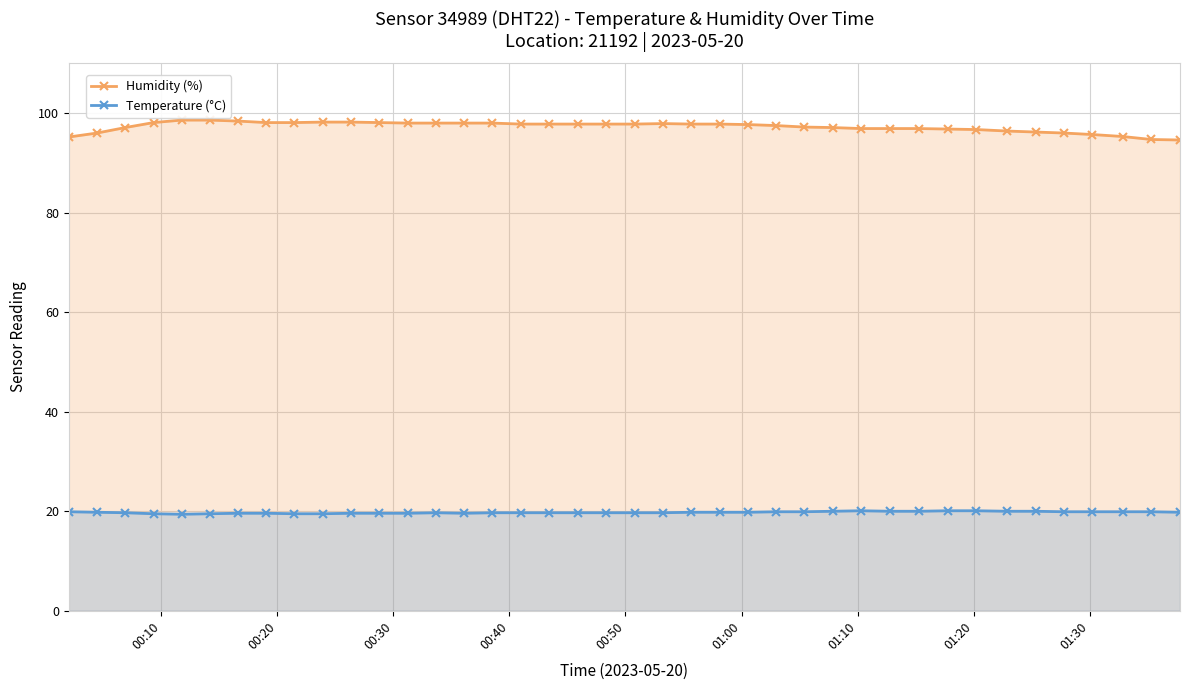

Which series has the widest spread of values?

Humidity (%)